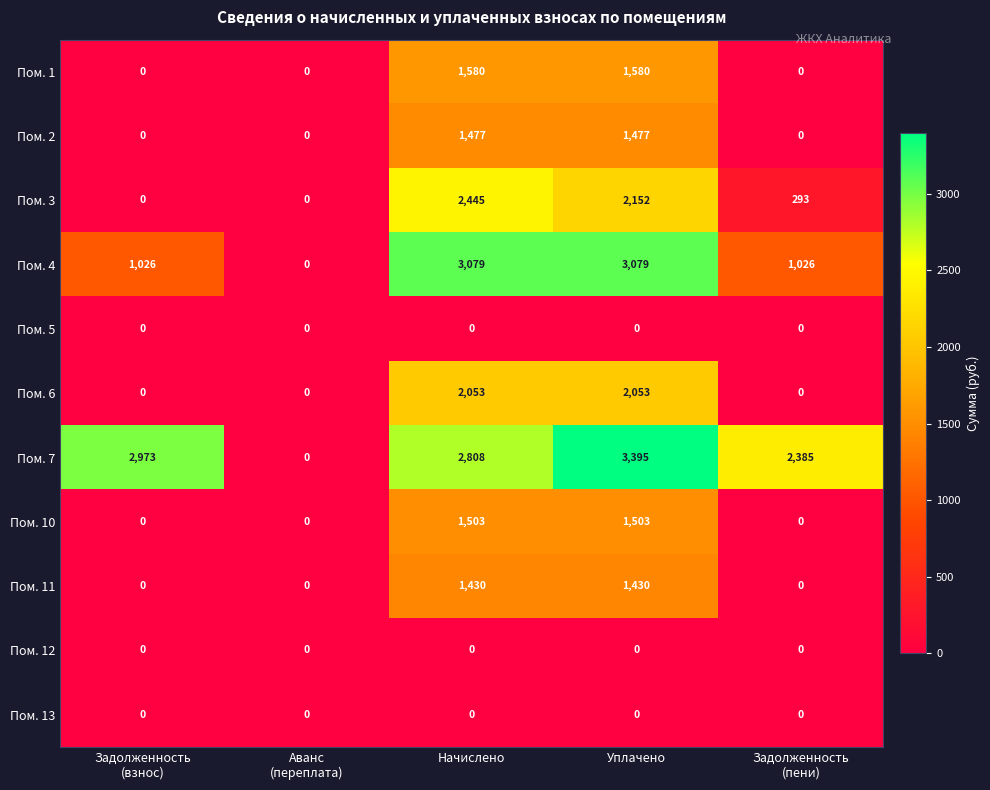

The value of Пом. 11 at Уплачено is 2104. True or false?

False